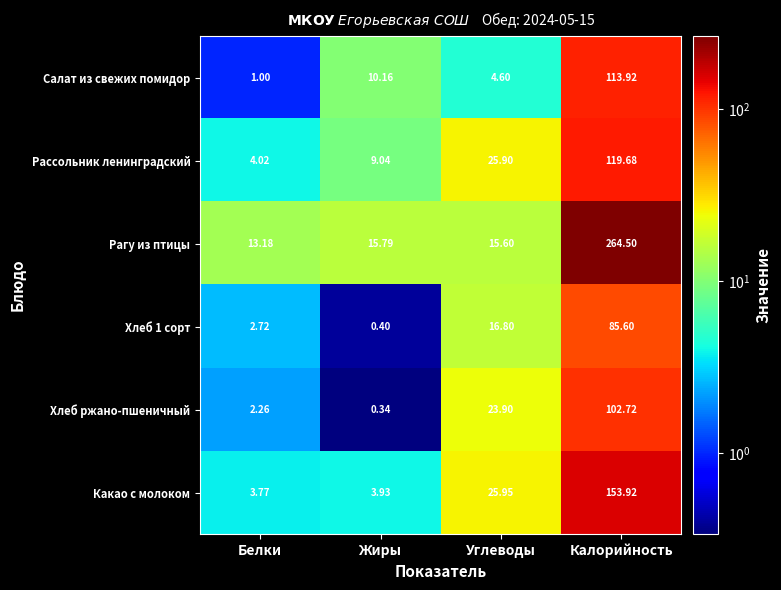

Rank the categories by Рагу из птицы value from lowest to highest.

Белки, Углеводы, Жиры, Калорийность